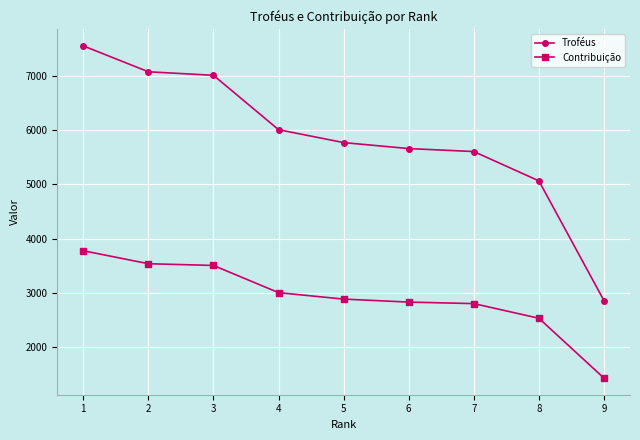

The value of Contribuição at 1 is 5842. True or false?

False